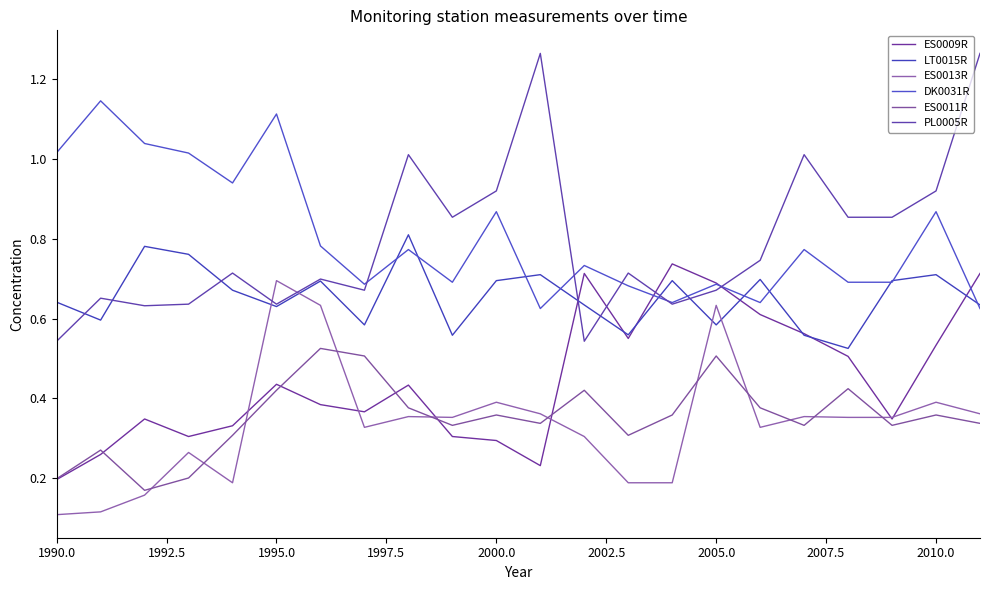

Does the chart have visible grid lines?

No